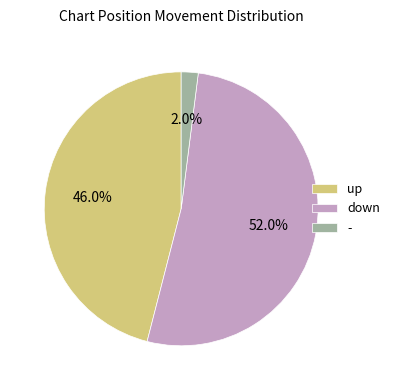

To the nearest percent, what portion does up represent?

46%